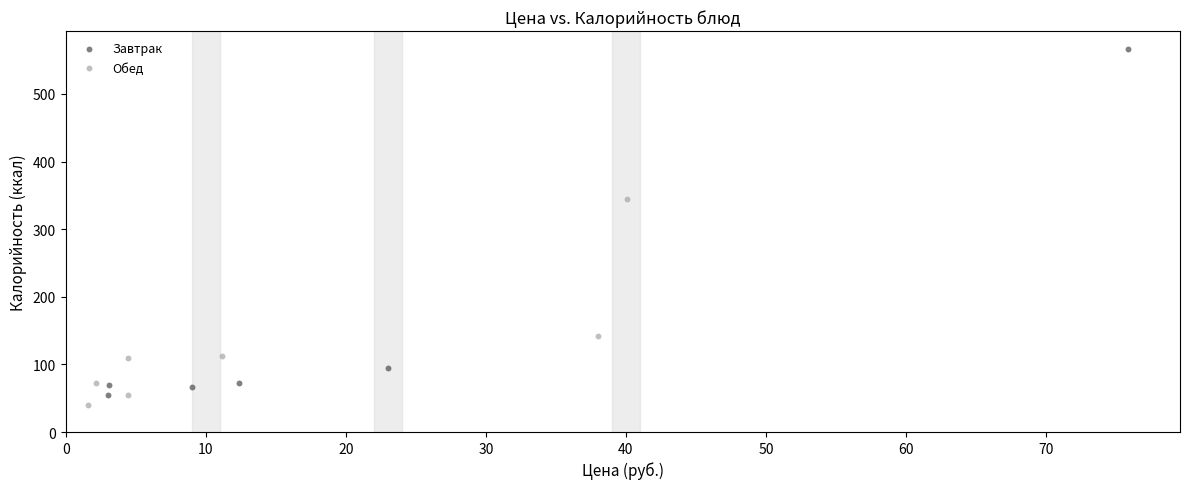

Which series has the widest spread of Y values?

Завтрак